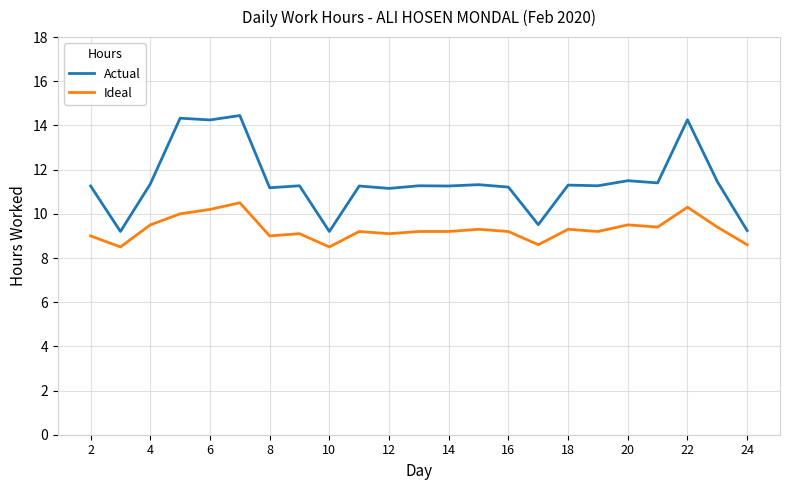

Which series has the largest total across all categories?

Actual